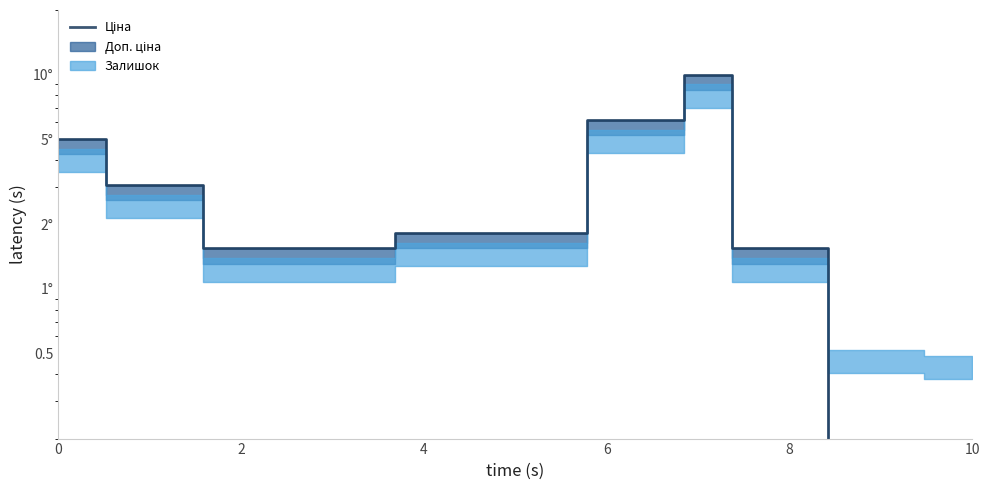

Between 10 and 4, which is larger?

4